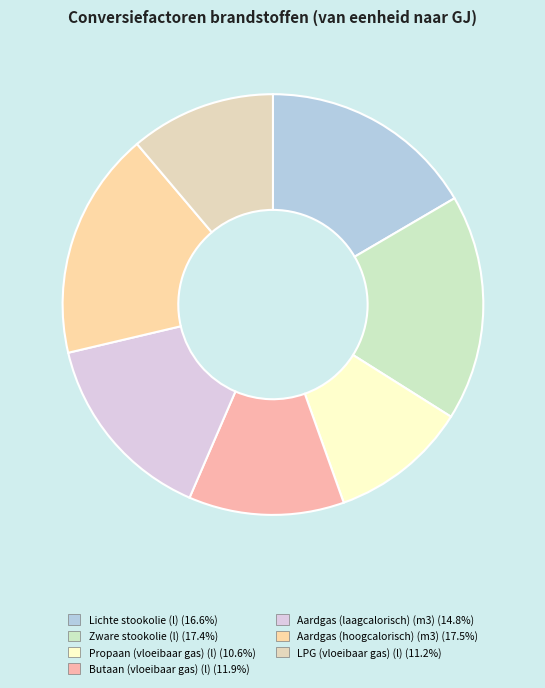

How many segments does this pie chart have?

7